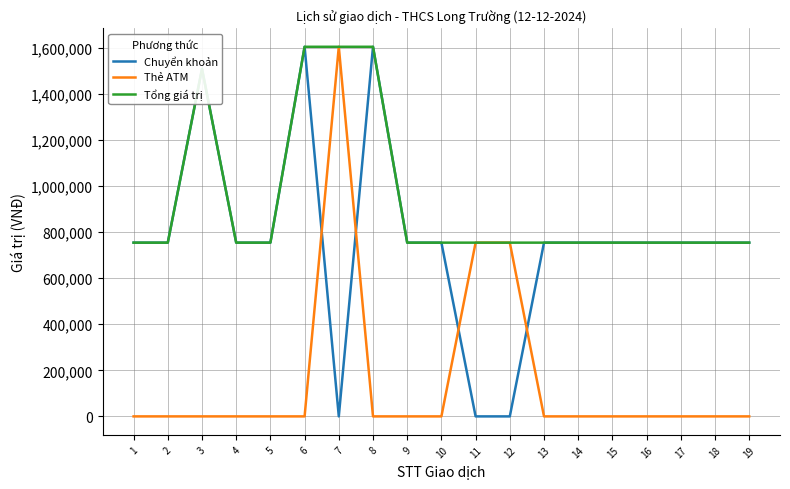

The value of Chuyển khoản at 3 is 441489. True or false?

False